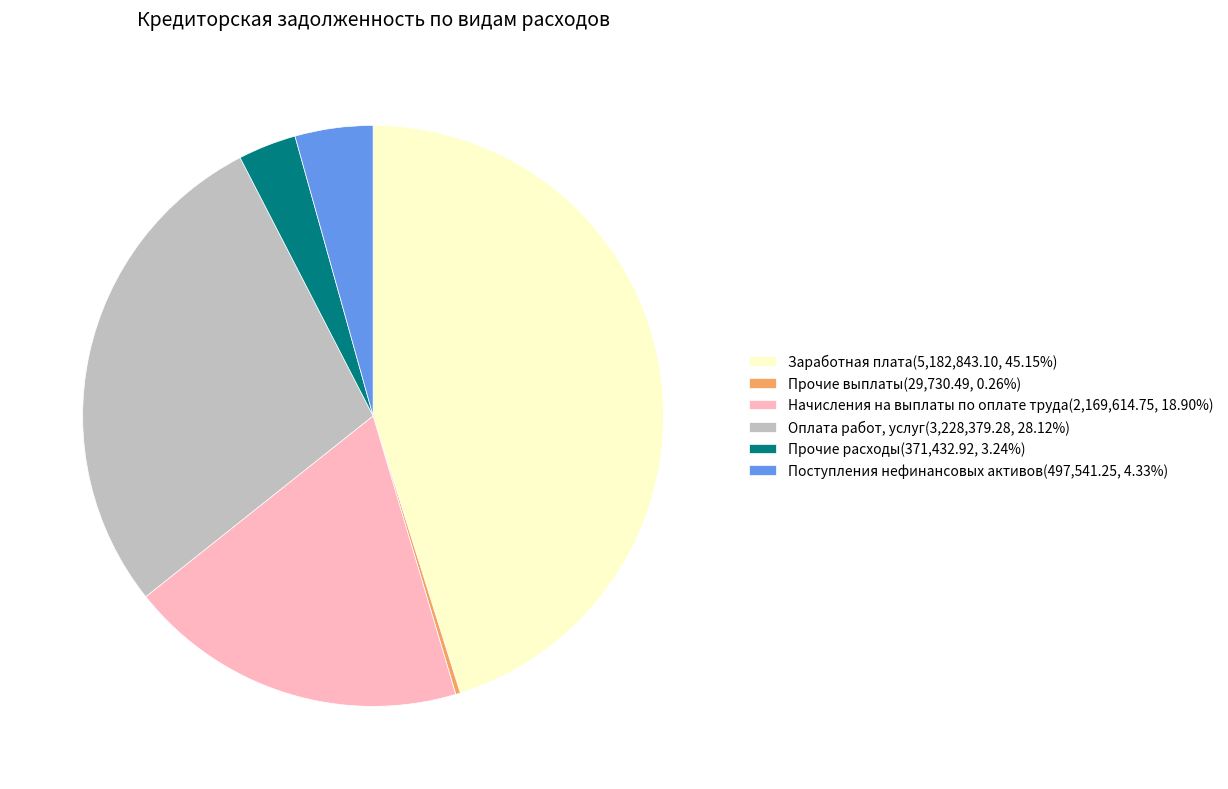

Approximately how many times larger is the value at Оплата работ, услуг(3,228,379.28, 28.12%) compared to Поступления нефинансовых активов(497,541.25, 4.33%)?

6.5